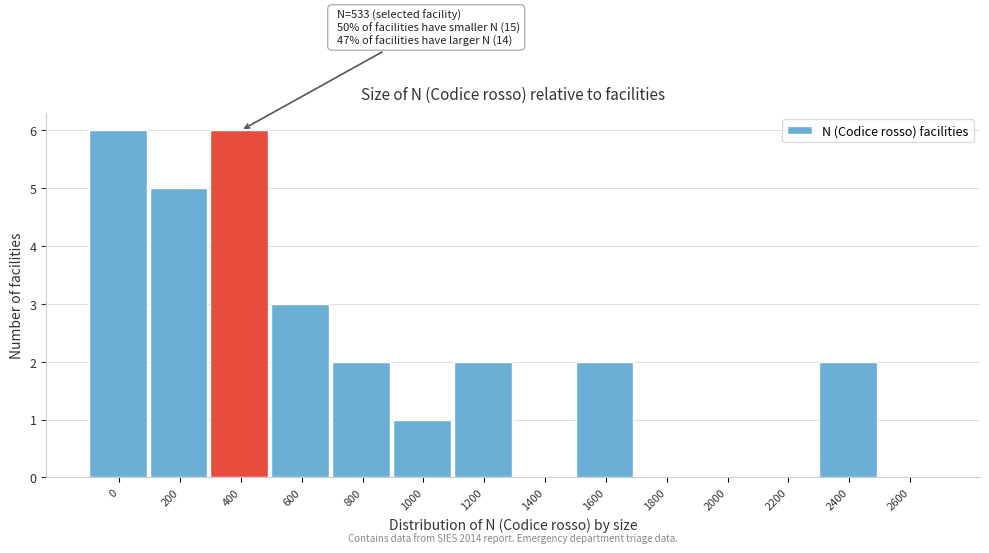

Reading left to right, list all the values displayed in this chart.

0=6	200=5	400=6	600=3	800=2	1000=1	1200=2	1400=0	1600=2	1800=0	2000=0	2200=0	2400=2	2600=0